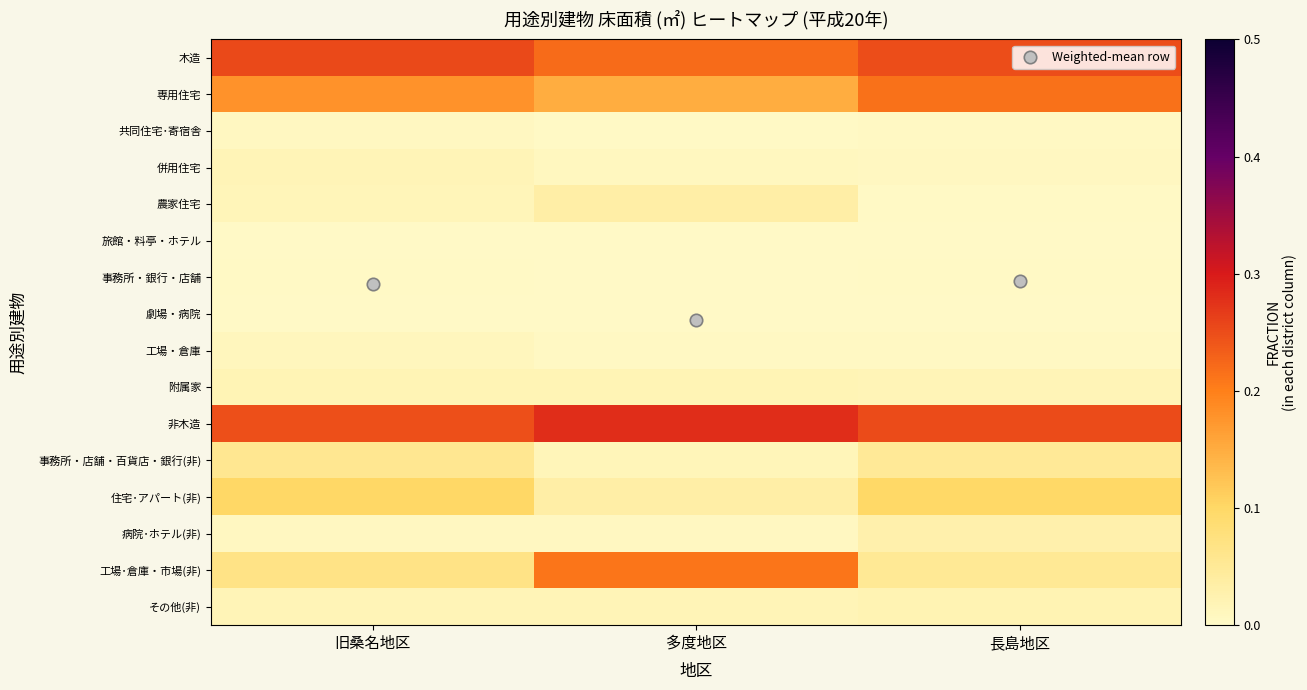

Reading right to left, transcribe all the data shown in this chart.

木造: 長島地区=0.2	多度地区=0.2	旧桑名地区=0.3
専用住宅: 長島地区=0.2	多度地区=0.1	旧桑名地区=0.2
共同住宅･寄宿舎: 長島地区=0.0	多度地区=0.0	旧桑名地区=0.0
併用住宅: 長島地区=0.0	多度地区=0.0	旧桑名地区=0.0
農家住宅: 長島地区=0.0	多度地区=0.0	旧桑名地区=0.0
旅館・料亭・ホテル: 長島地区=0.0	多度地区=0.0	旧桑名地区=0.0
事務所・銀行・店舗: 長島地区=0.0	多度地区=0.0	旧桑名地区=0.0
劇場・病院: 長島地区=0.0	多度地区=0.0	旧桑名地区=0.0
工場・倉庫: 長島地区=0.0	多度地区=0.0	旧桑名地区=0.0
附属家: 長島地区=0.0	多度地区=0.0	旧桑名地区=0.0
非木造: 長島地区=0.3	多度地区=0.3	旧桑名地区=0.2
事務所・店舗・百貨店・銀行(非): 長島地区=0.1	多度地区=0.0	旧桑名地区=0.1
住宅･アパート(非): 長島地区=0.1	多度地区=0.0	旧桑名地区=0.1
病院･ホテル(非): 長島地区=0.0	多度地区=0.0	旧桑名地区=0.0
工場･倉庫・市場(非): 長島地区=0.1	多度地区=0.2	旧桑名地区=0.1
その他(非): 長島地区=0.0	多度地区=0.0	旧桑名地区=0.0